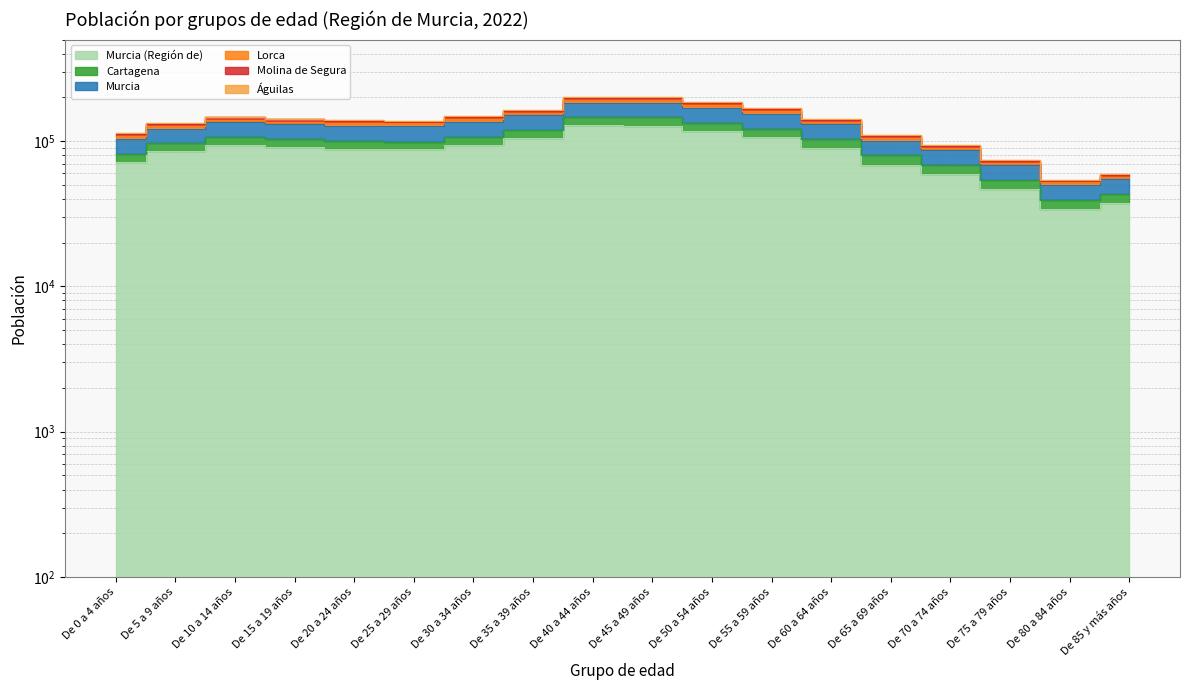

Which category has the lowest value in the Molina de Segura series?

De 80 a 84 años